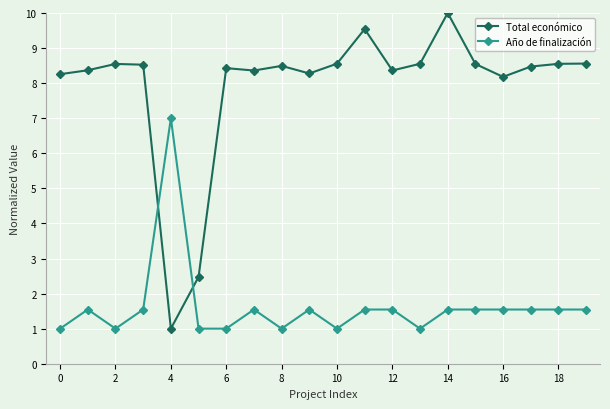

How many times do Total económico and Año de finalización cross each other?

2